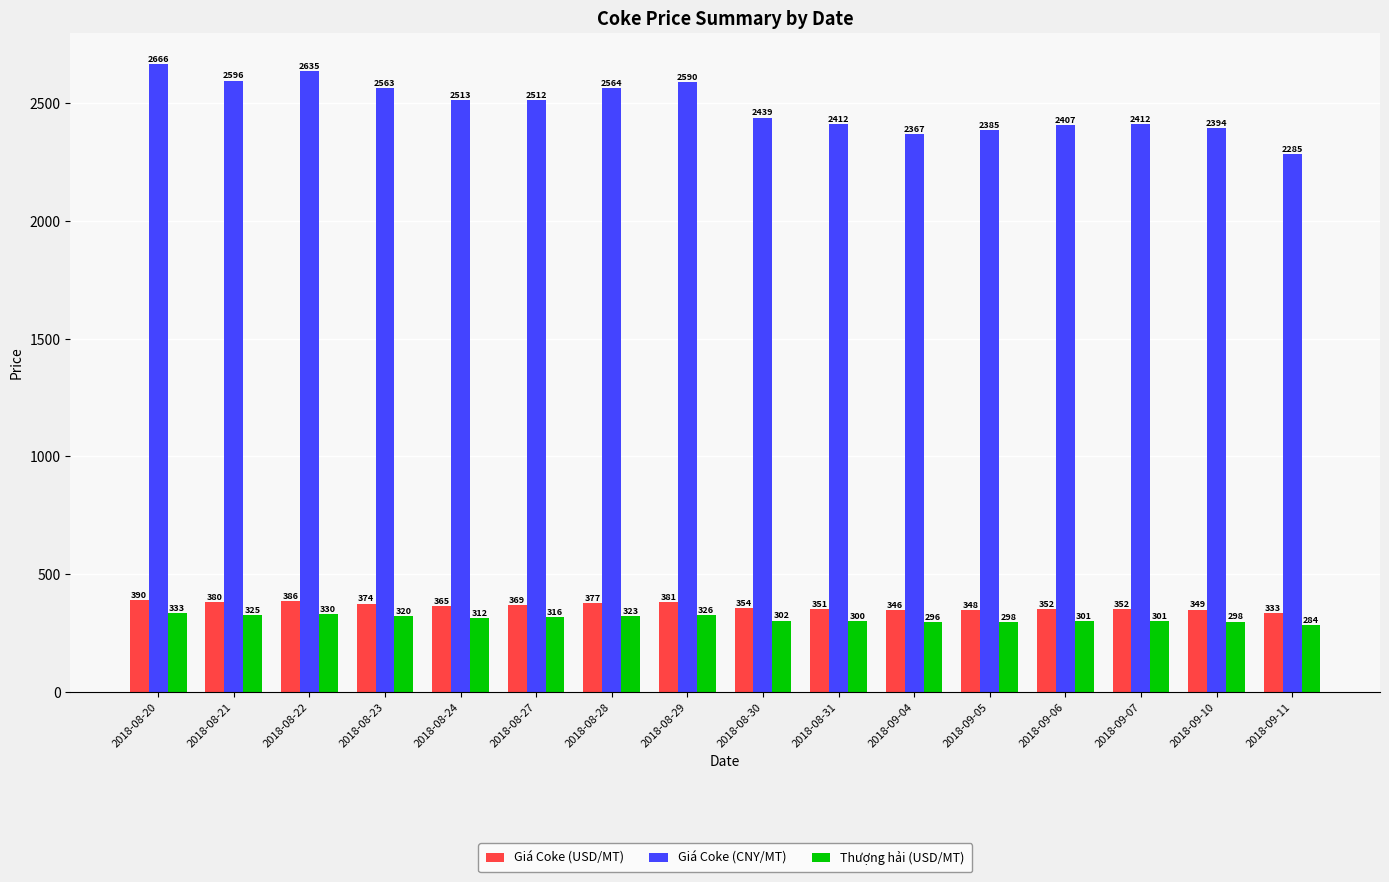

Is it true that Giá Coke (CNY/MT) equals 2439.0 at 2018-08-30?

True